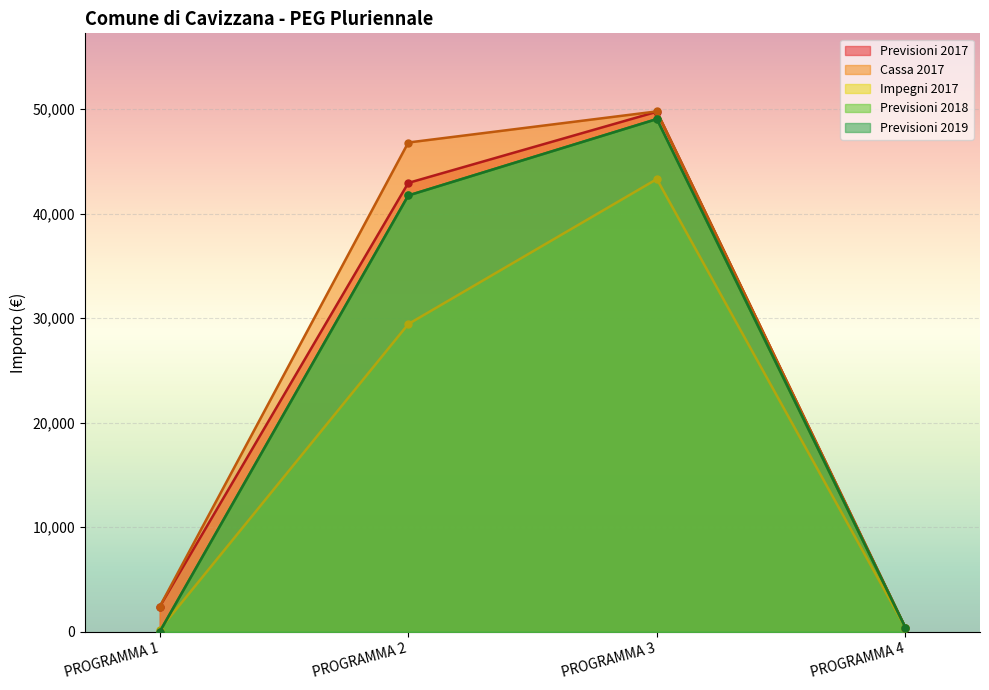

Does the chart display data point markers on the line(s)?

Yes